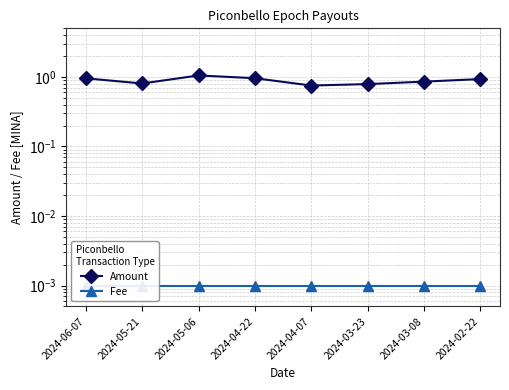

Which has a higher value, 2024-04-07 or 2024-03-23?

2024-03-23